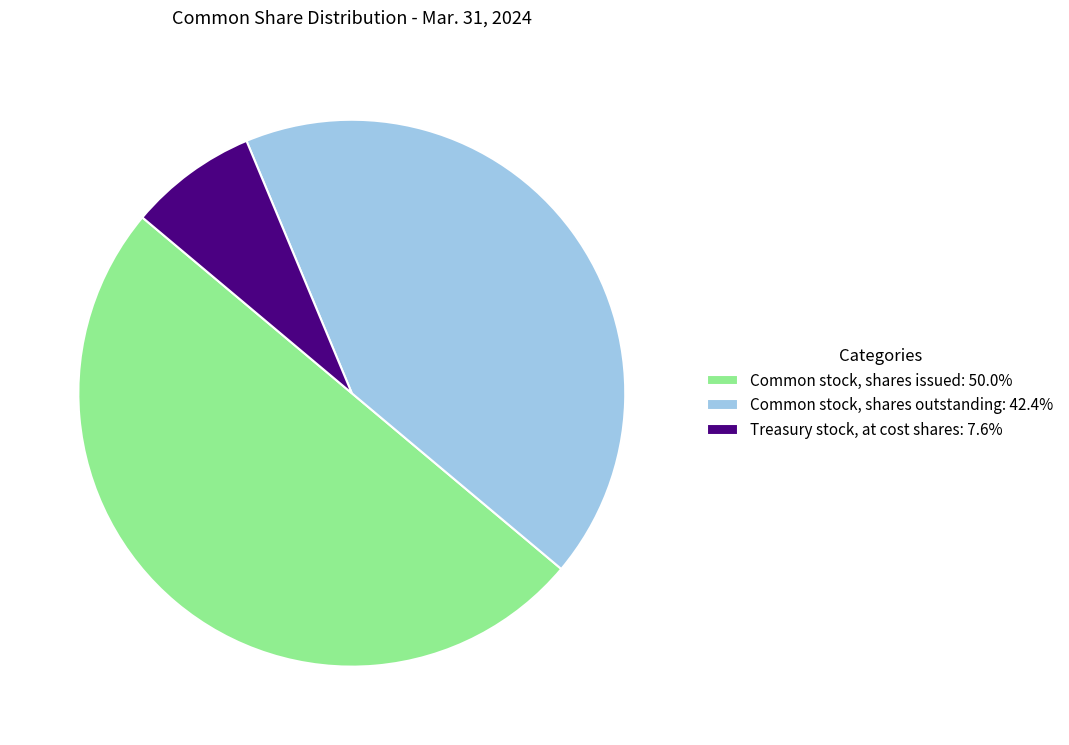

Approximately how many times larger is the value at Common stock, shares outstanding compared to Treasury stock, at cost shares?

5.6